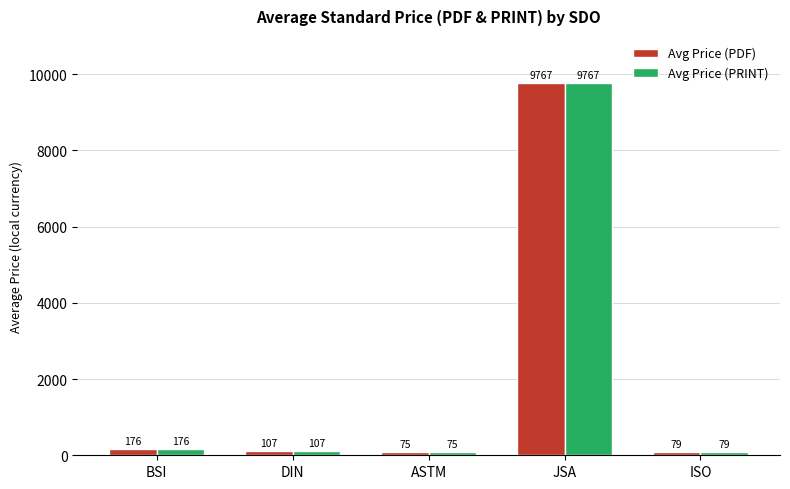

What is the lowest value of the Avg Price (PRINT) series?

74.8